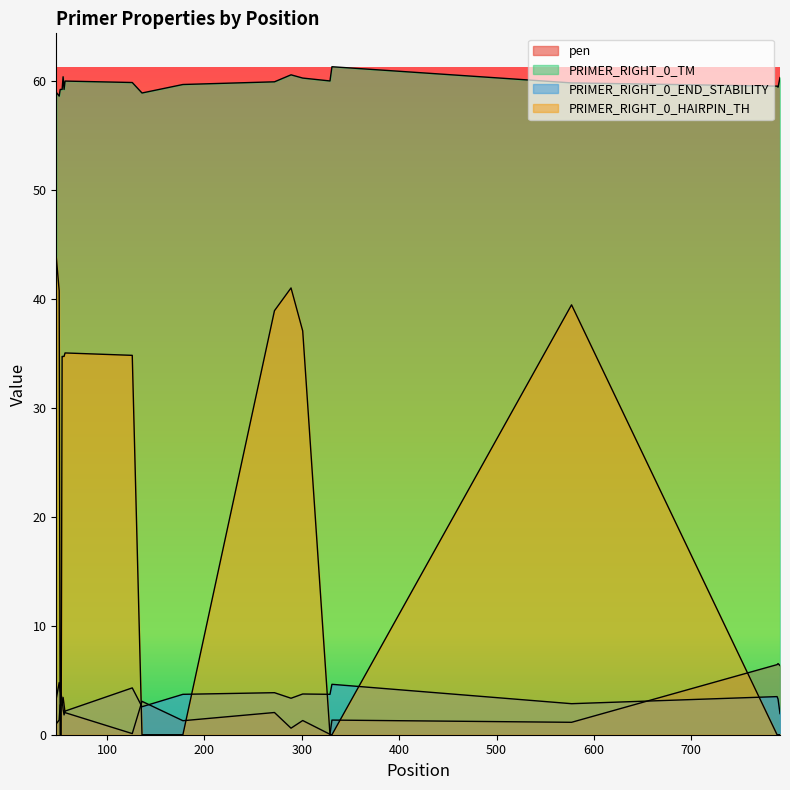

What is the approximate value of PRIMER_RIGHT_0_END_STABILITY at 48?

3.3